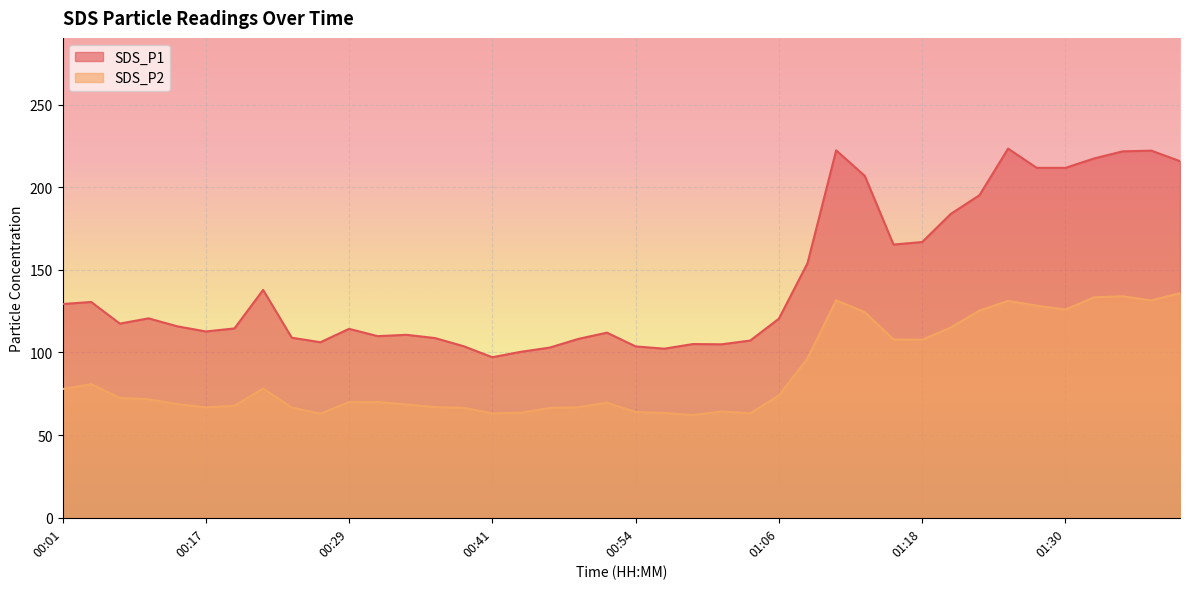

What is the difference between the highest and lowest values at 01:11?

90.7